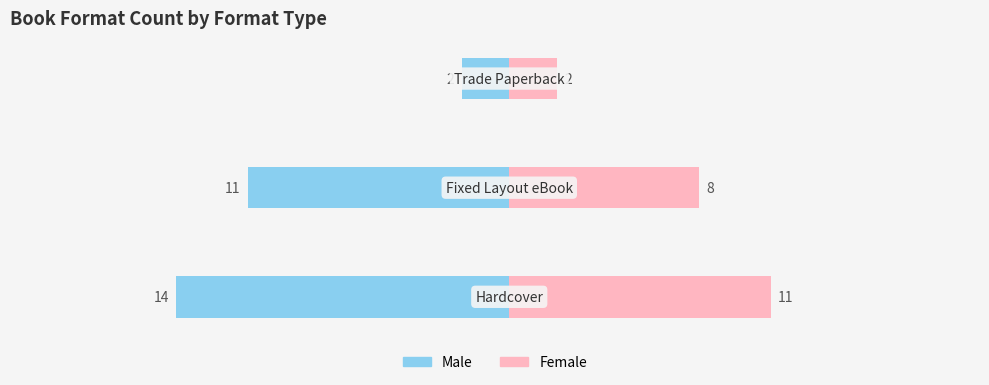

Reading left to right, transcribe all the data shown in this chart.

Male: −25=-14	−20=-11	−15=-2
Female: −25=11	−20=8	−15=2